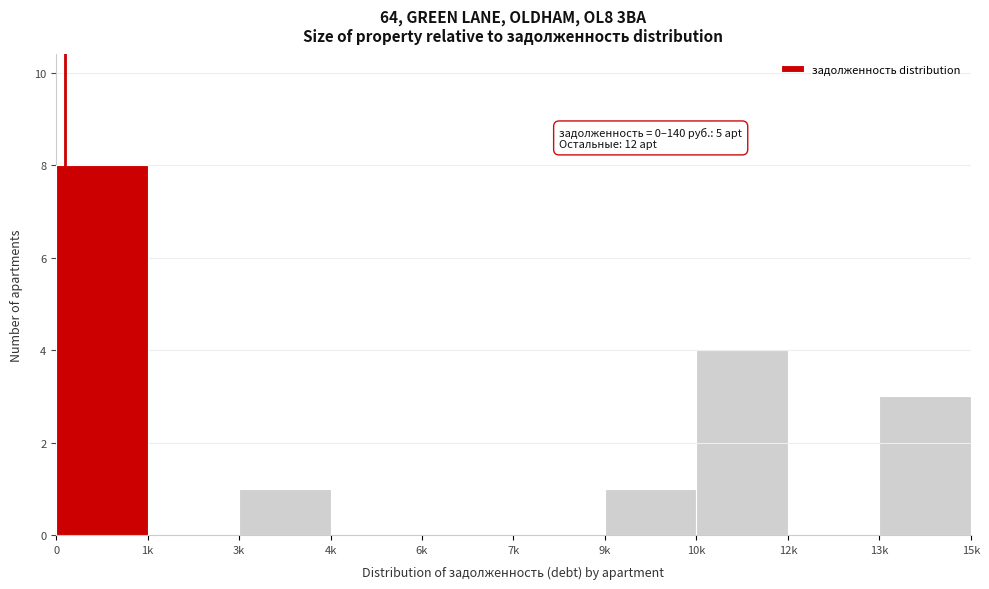

Reading left to right, transcribe all the data shown in this chart.

0=8	1k=0	3k=1	4k=0	6k=0	7k=0	9k=1	10k=4	12k=0	13k=3